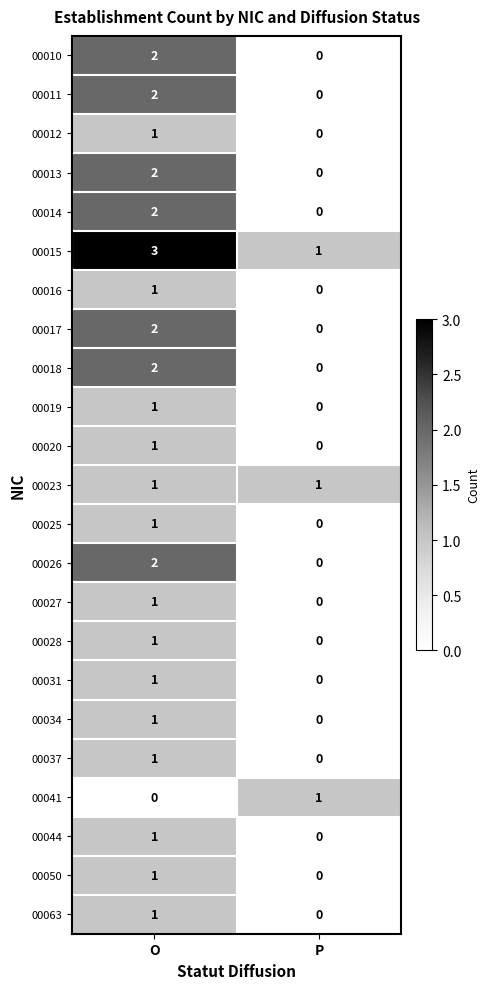

What is the difference between the highest and lowest values at O?

3